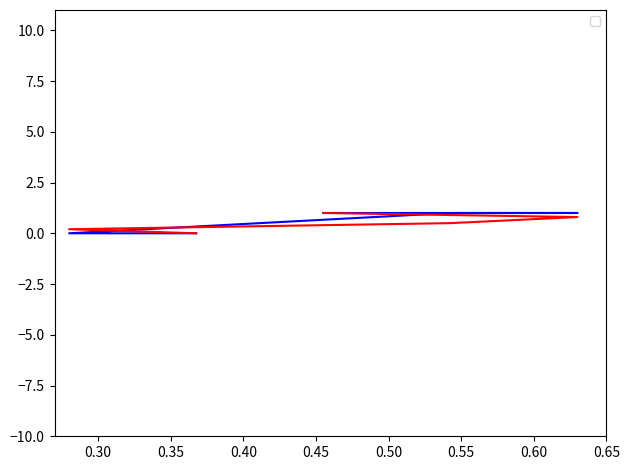

Reading right to left, extract all data points from this chart.

1	1	1	0	0